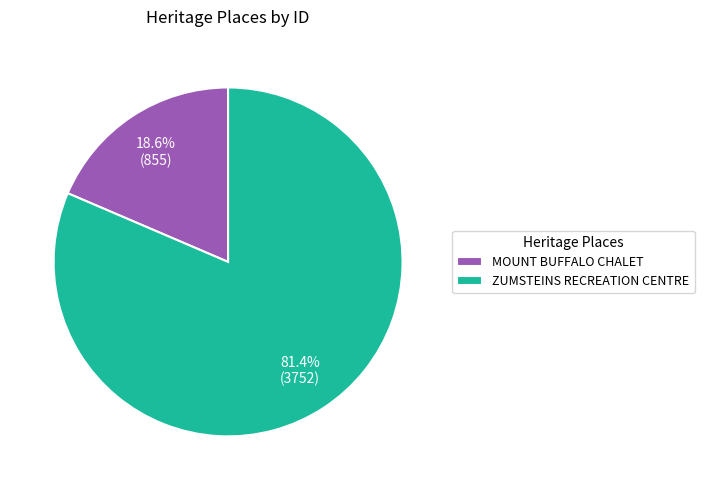

Do MOUNT BUFFALO CHALET and ZUMSTEINS RECREATION CENTRE together represent more than half of the pie?

Yes